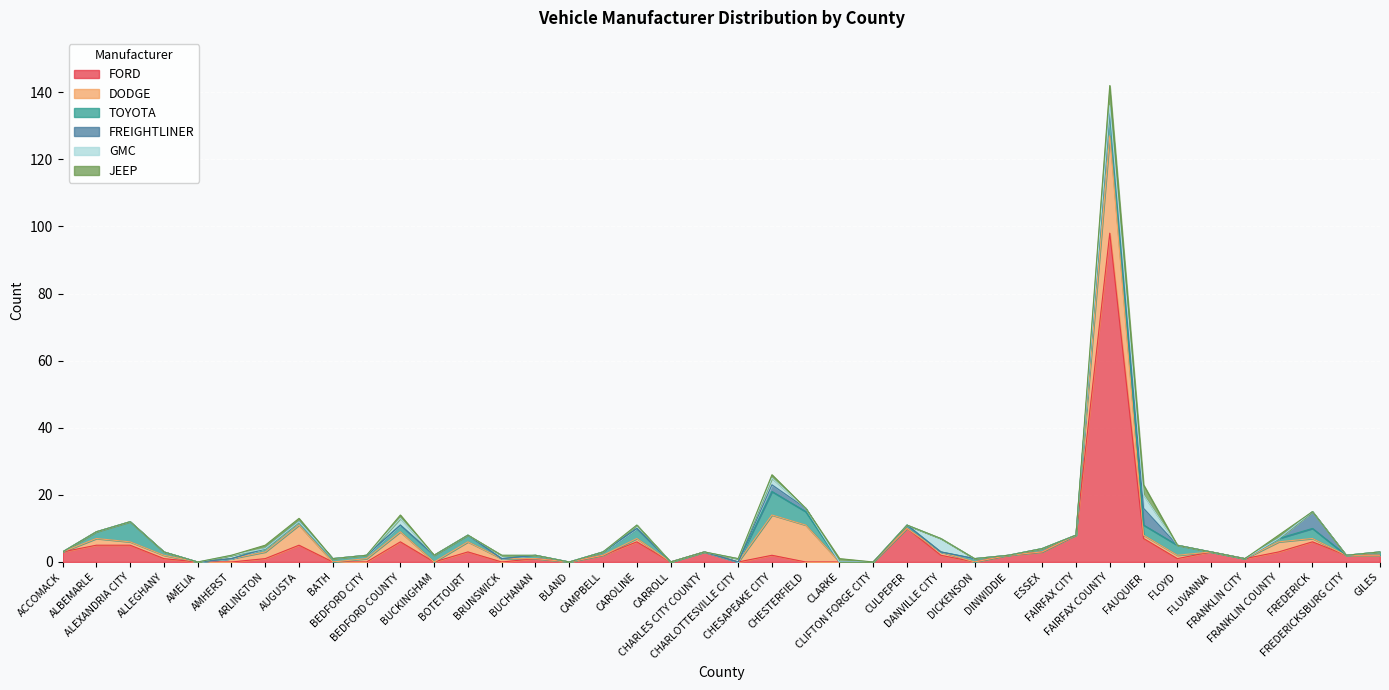

What is the maximum value for FORD?

98